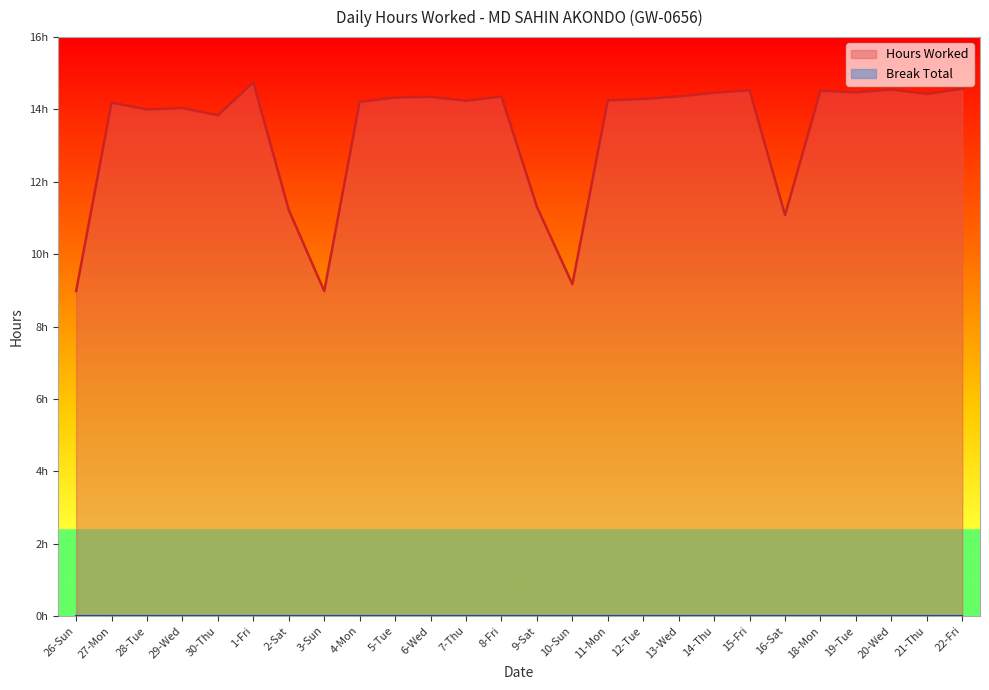

Does the chart display data point markers on the line(s)?

No